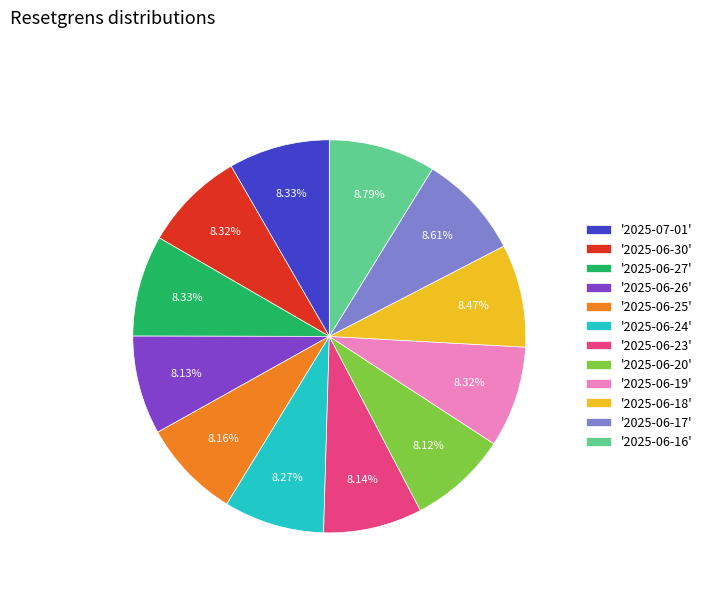

Which has a higher value, '2025-06-26' or '2025-06-16'?

'2025-06-16'